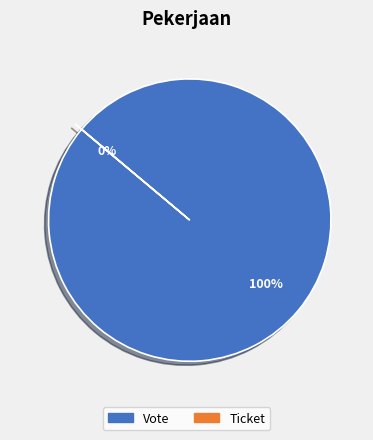

Combined, what portion of the pie is Vote and Ticket?

100.0%